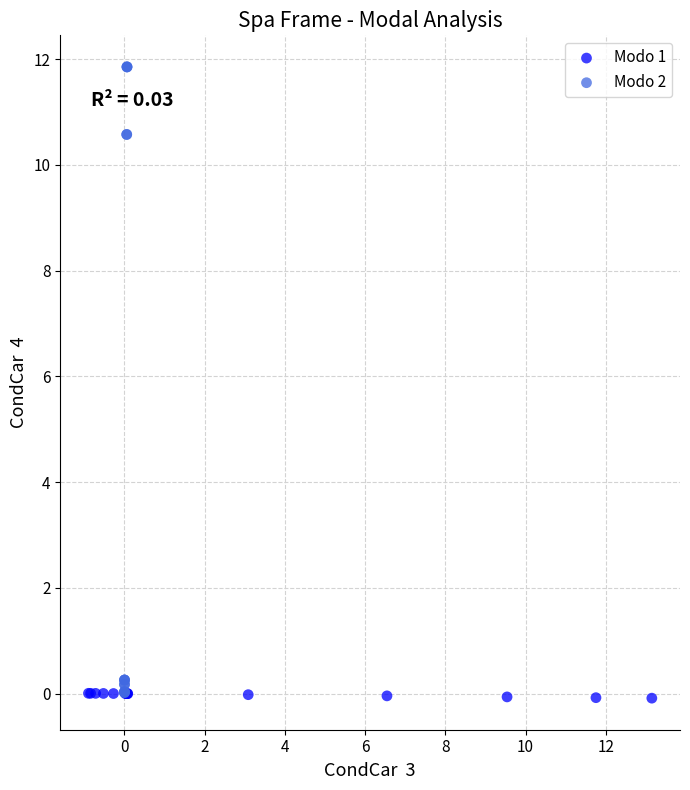

Which series has the widest spread of Y values?

Modo 2